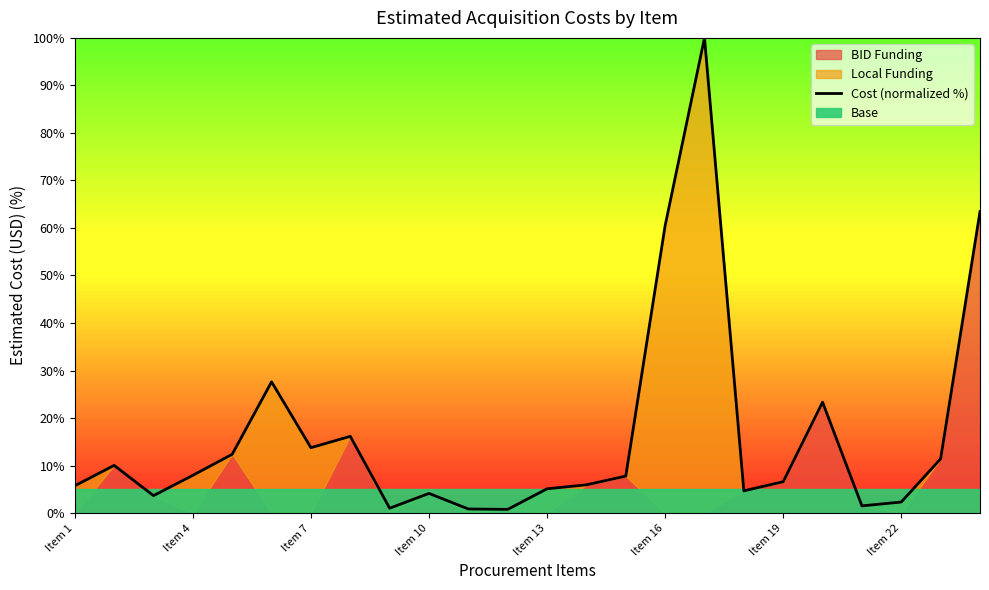

True or false: there are more than 2 points higher than both neighbors.

True